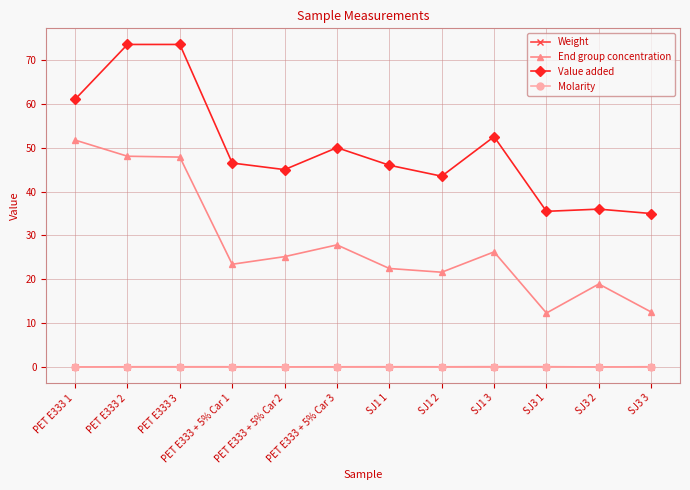

Which series has the largest total across all categories?

Value added